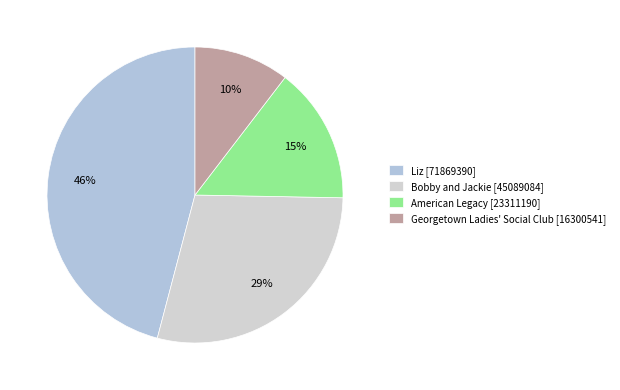

Rank the categories by value from highest to lowest.

Liz, Bobby and Jackie, American Legacy, Georgetown Ladies' Social Club